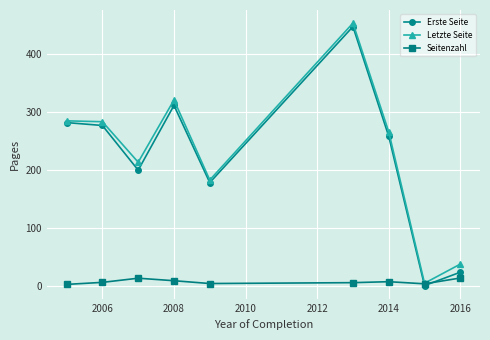

What is the value of the Letzte Seite point at the 6th from the left?

453.5